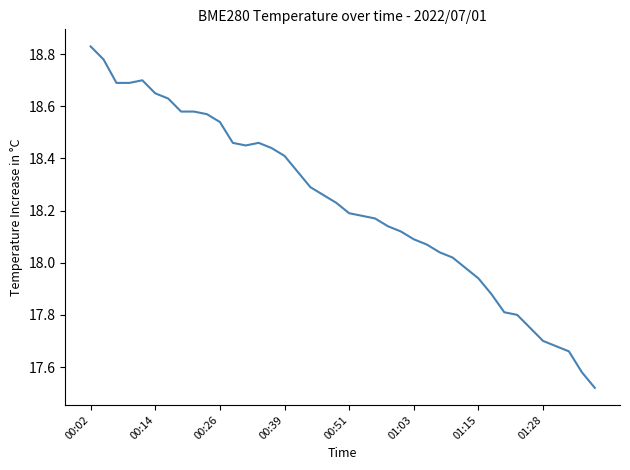

What is the difference between the maximum and minimum values?

1.3